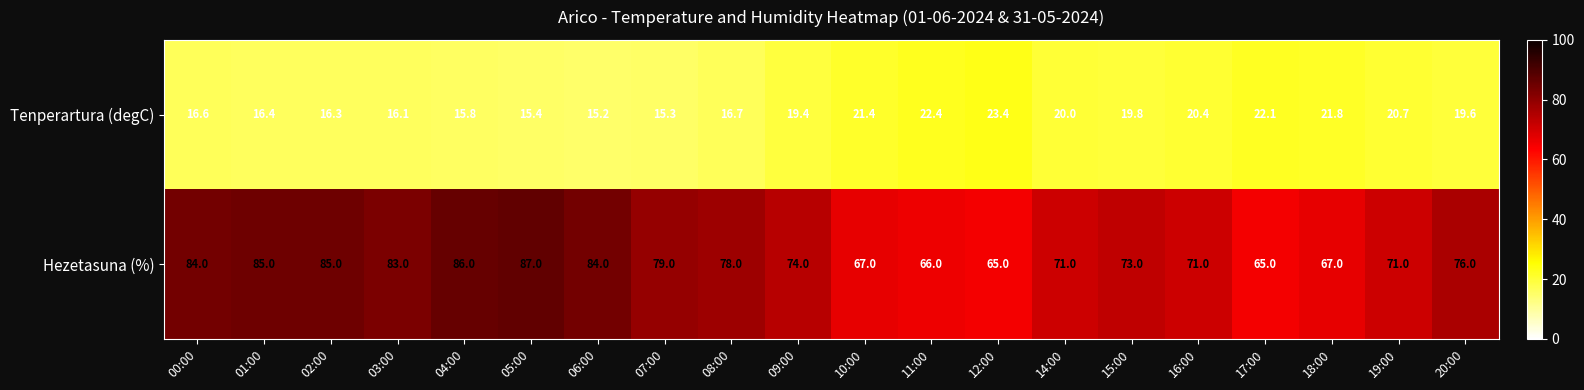

The Tenperartura (degC) series shows 9.5 at 06:00. True or false?

False